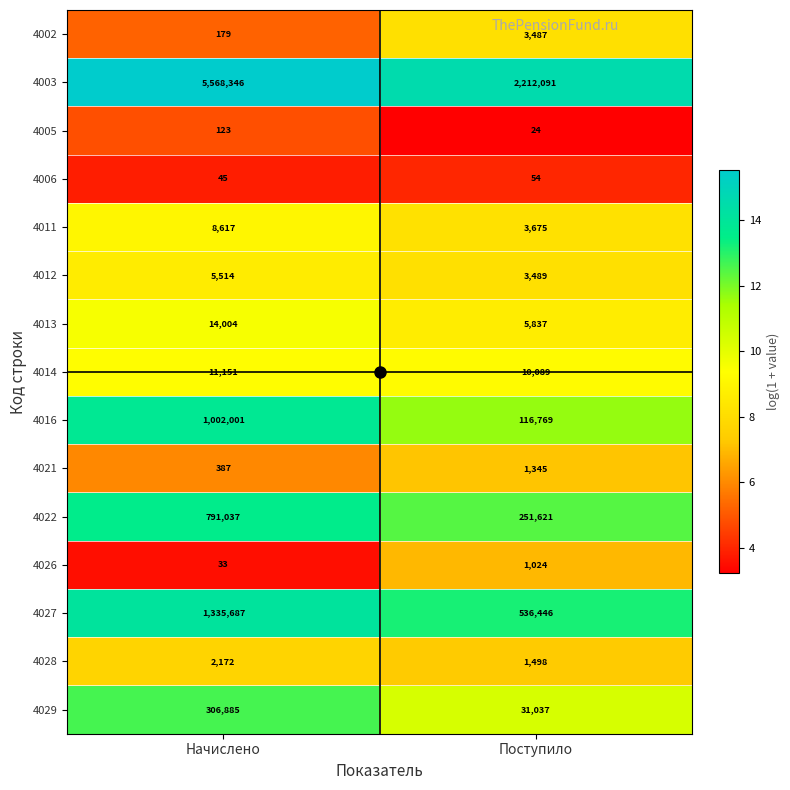

What is the average value of the 4005 series?

74